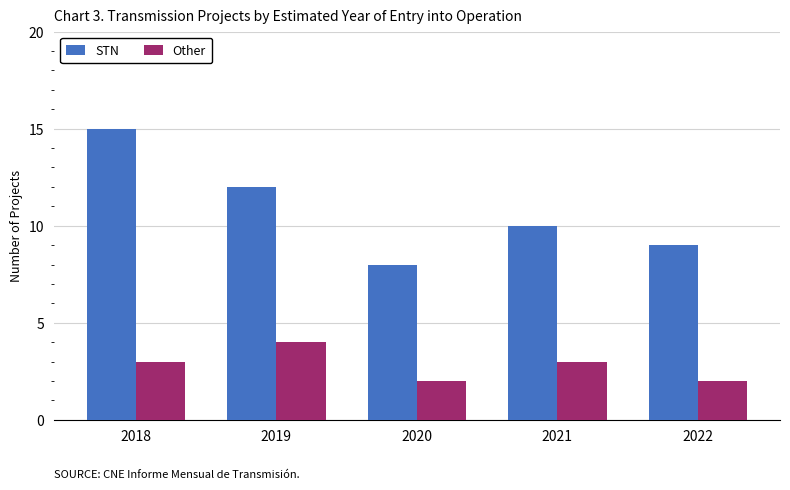

Rank the series by their average value, from lowest to highest.

Other, STN